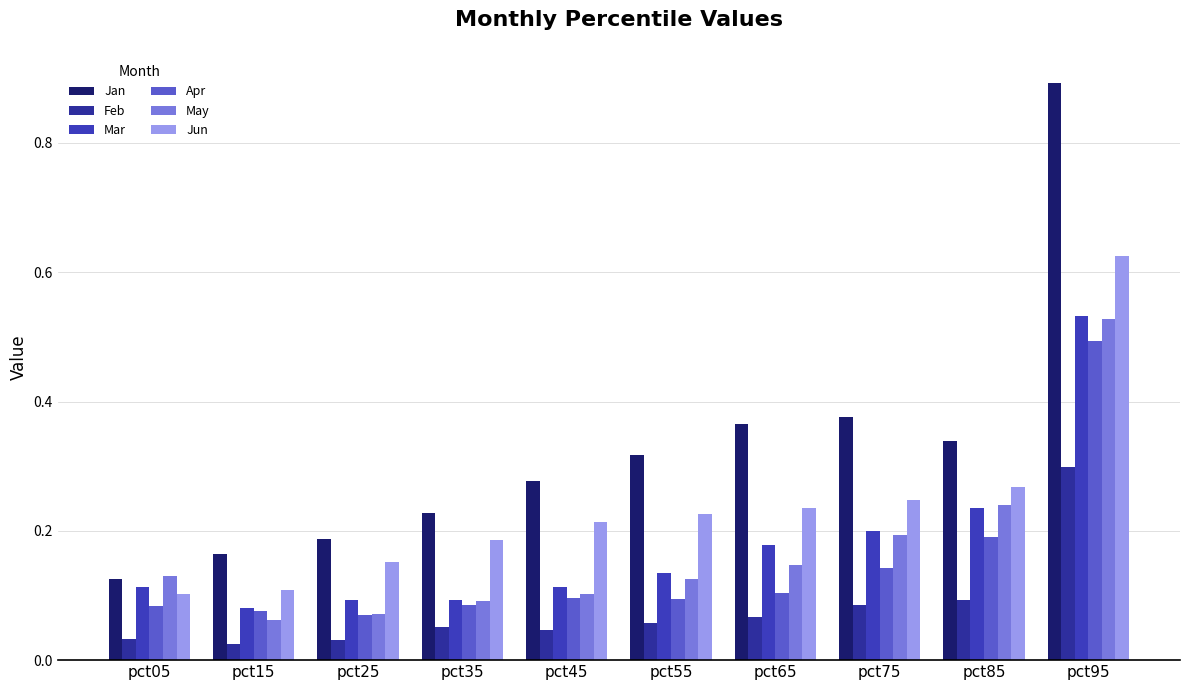

Which series has the widest spread of values?

Jan